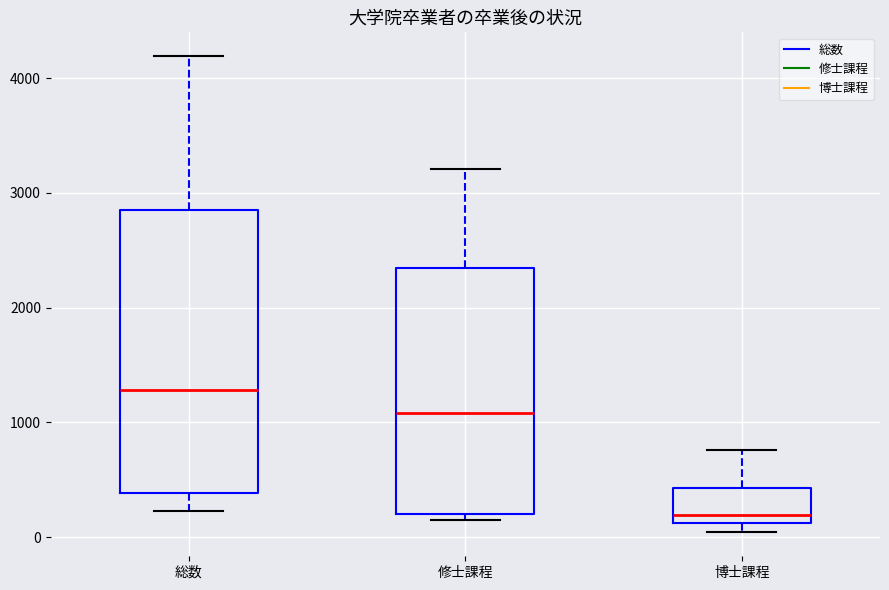

Reading left to right, read every box against the y-axis: the position of its median line, the range the box covers, and the ends of its whiskers. The values are not printed on the chart, so give them approximately, as read against the axis.

総数: median 1300, box 400 to 2800, whiskers 200 to 4200
修士課程: median 1100, box 200 to 2300, whiskers 200 (just below the box's lower edge) to 3200
博士課程: median 200, box 100 to 400, whiskers 0 to 800